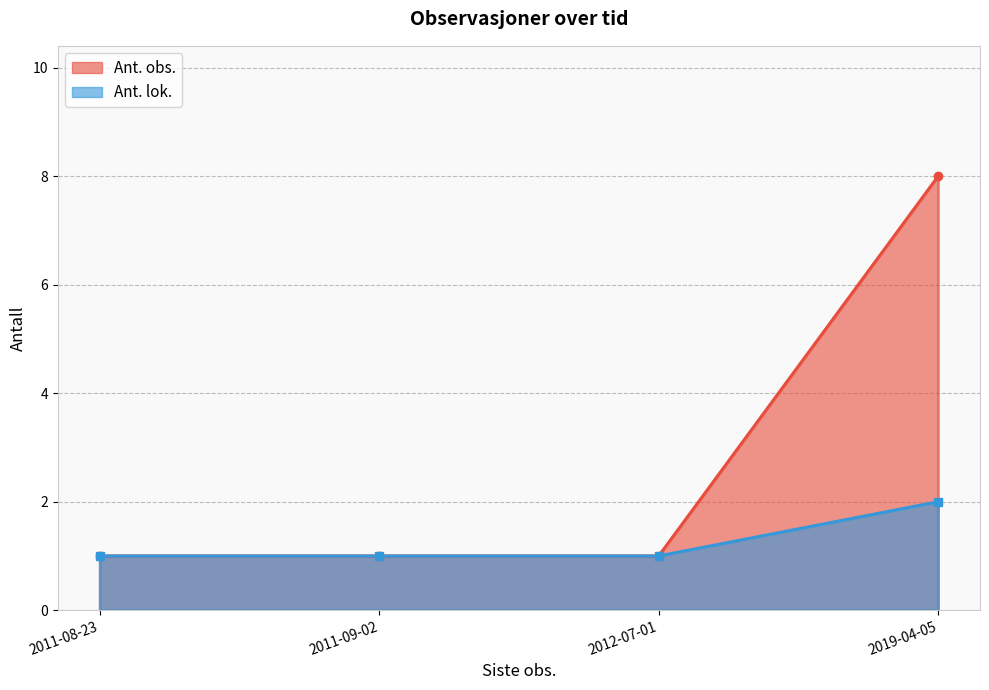

Which has a higher value, 2011-09-02 or 2011-08-23?

2011-09-02